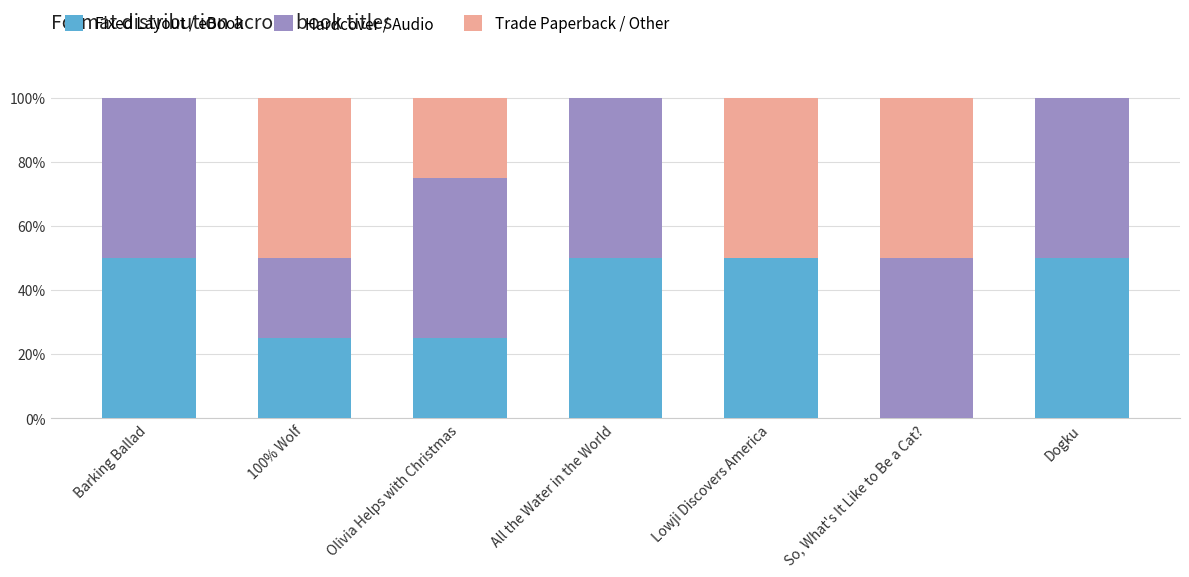

Are the bars horizontal?

No